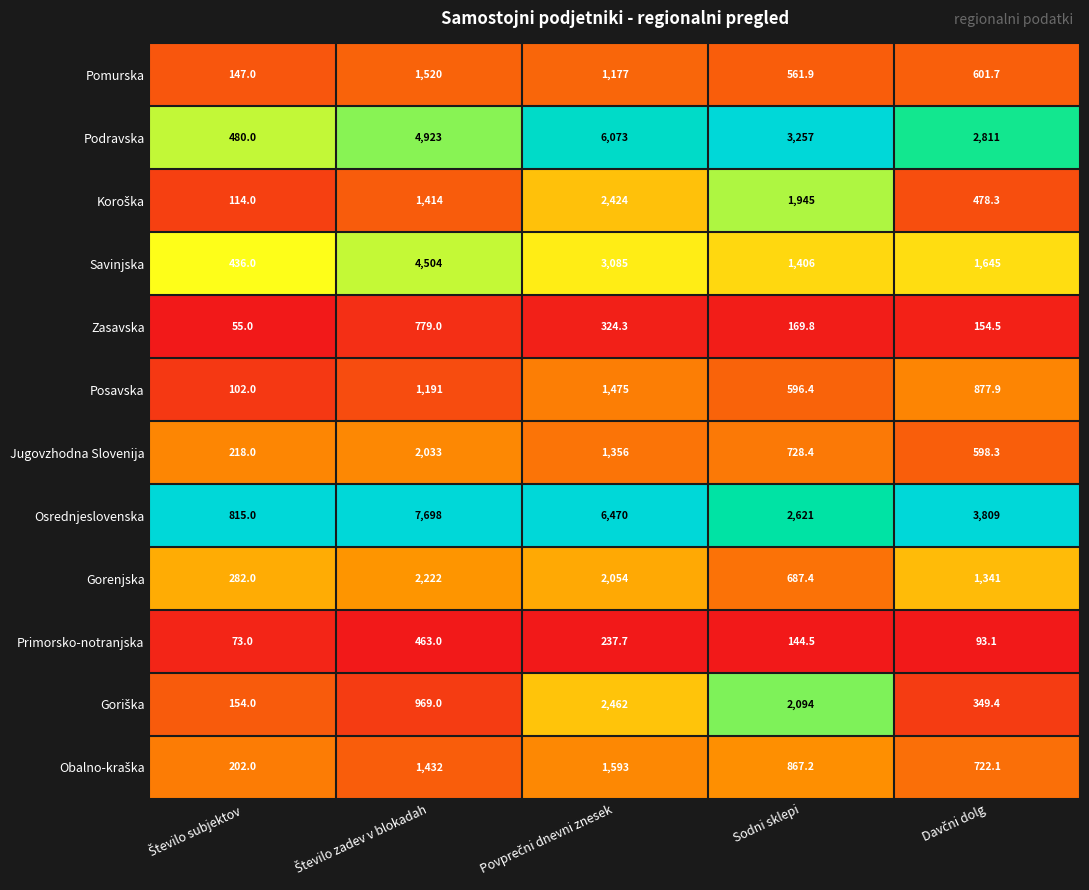

What is the sum of all Posavska values?

4242.3